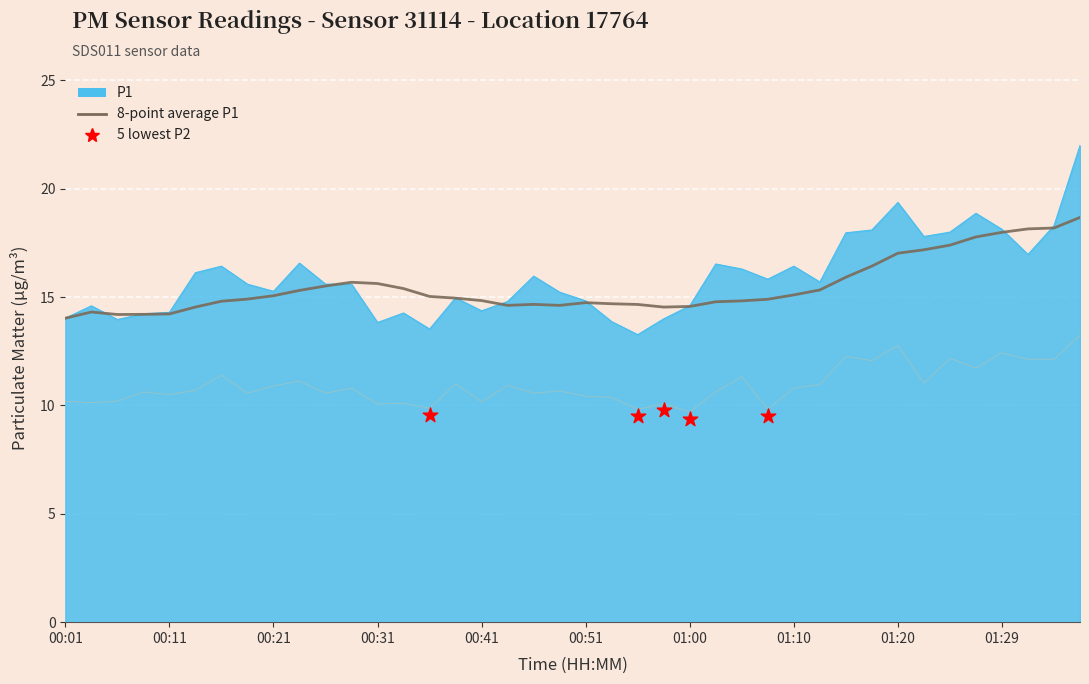

Which series has the largest Y range (max minus min)?

P1